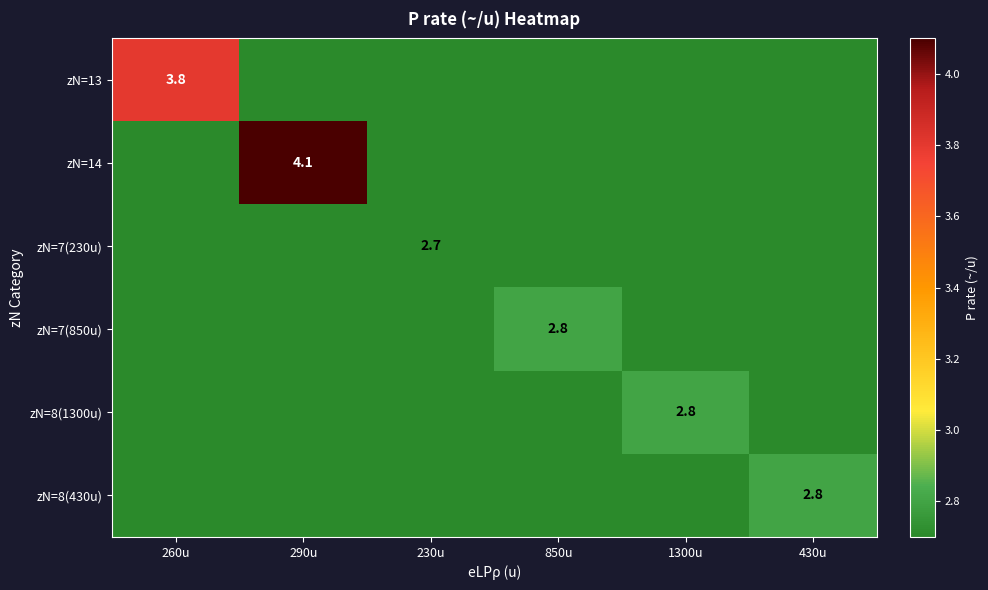

The value of zN=14 at 290u is 2.0. True or false?

False